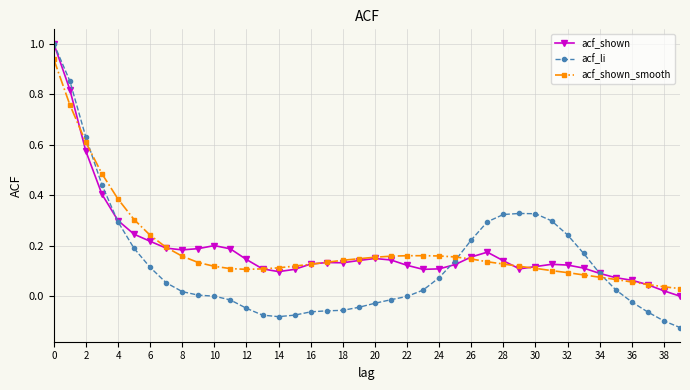

Which series has the widest spread of values?

acf_li